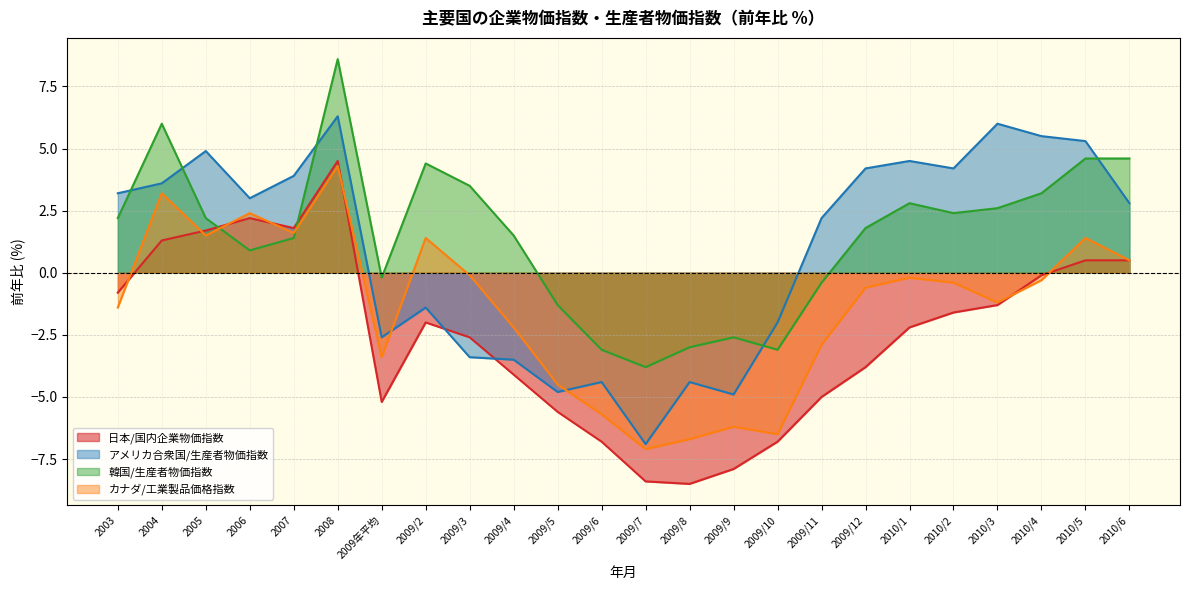

What are all the series names shown in the legend?

日本/国内企業物価指数, アメリカ合衆国/生産者物価指数, 韓国/生産者物価指数, カナダ/工業製品価格指数